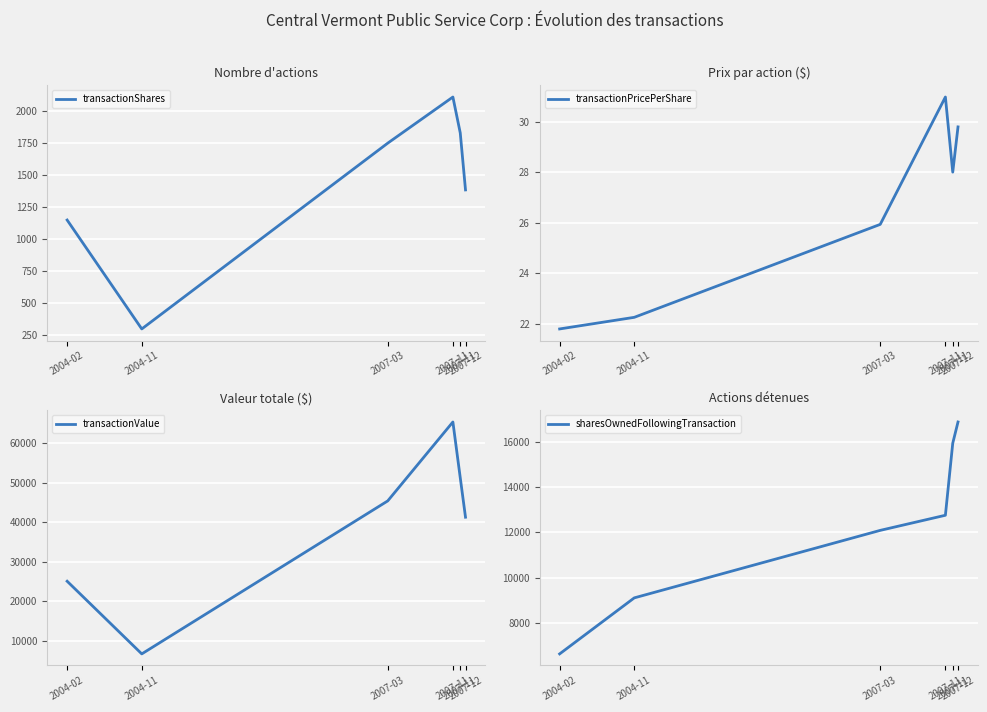

At which label does transactionValue reach its minimum?

2004-11